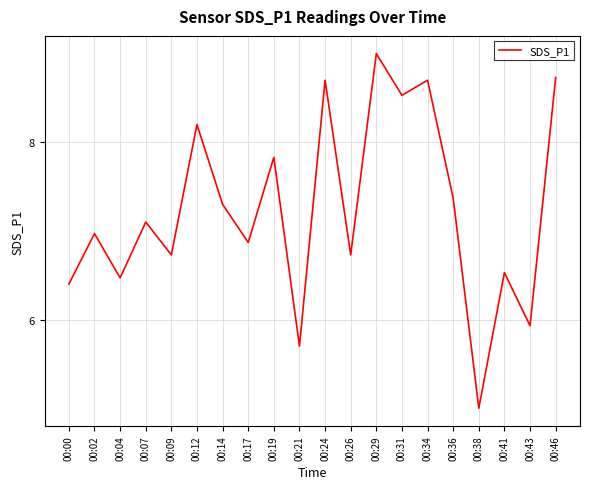

Reading left to right, what are all the values shown in this chart?

6.4	7.0	6.5	7.1	6.7	8.2	7.3	6.9	7.8	5.7	8.7	6.7	9.0	8.5	8.7	7.4	5.0	6.5	5.9	8.7